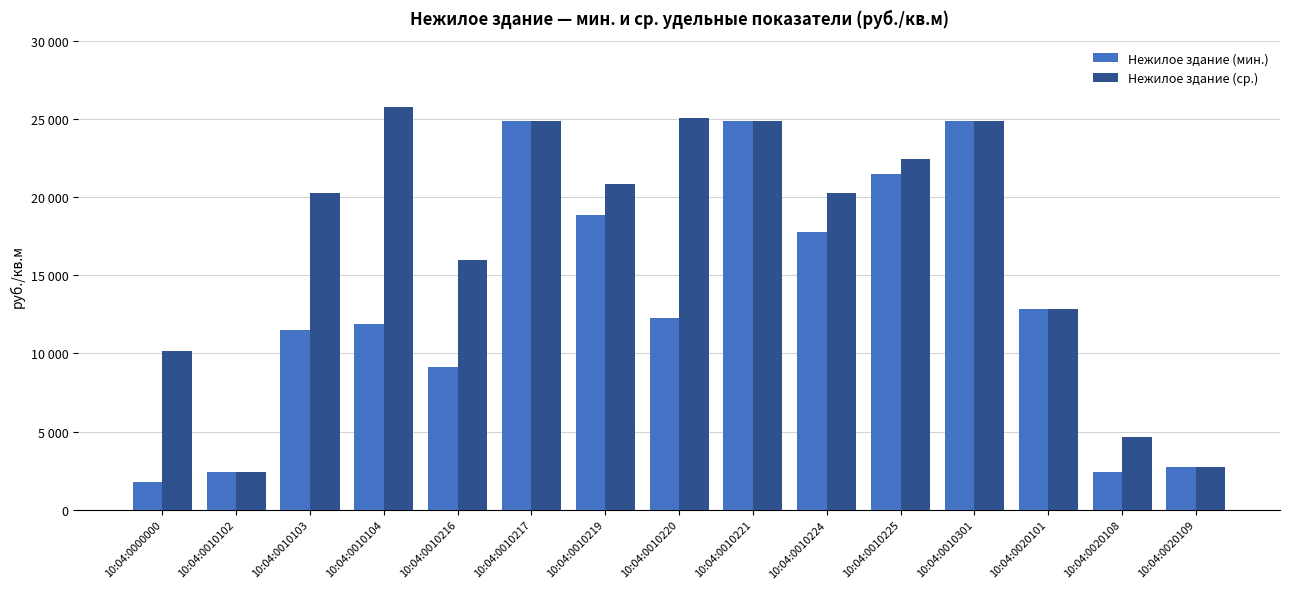

Does the chart contain stacked bars?

No